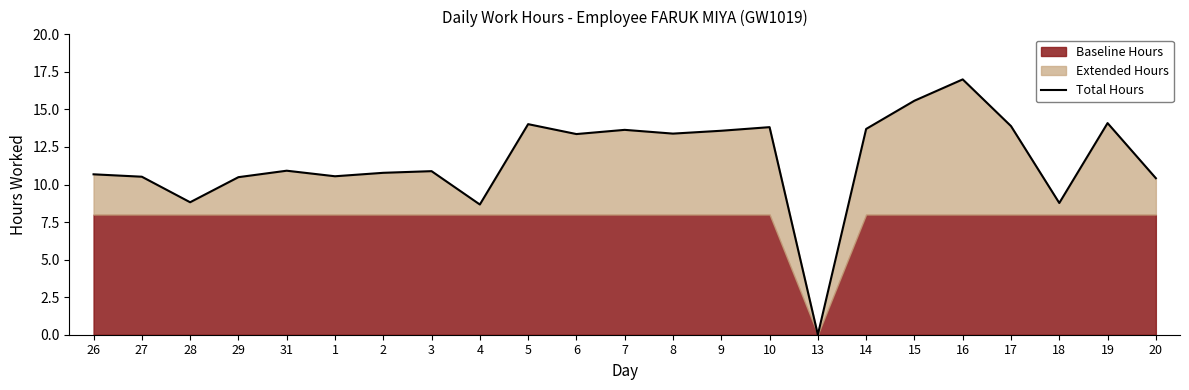

At which label is the value closest to 8?

4